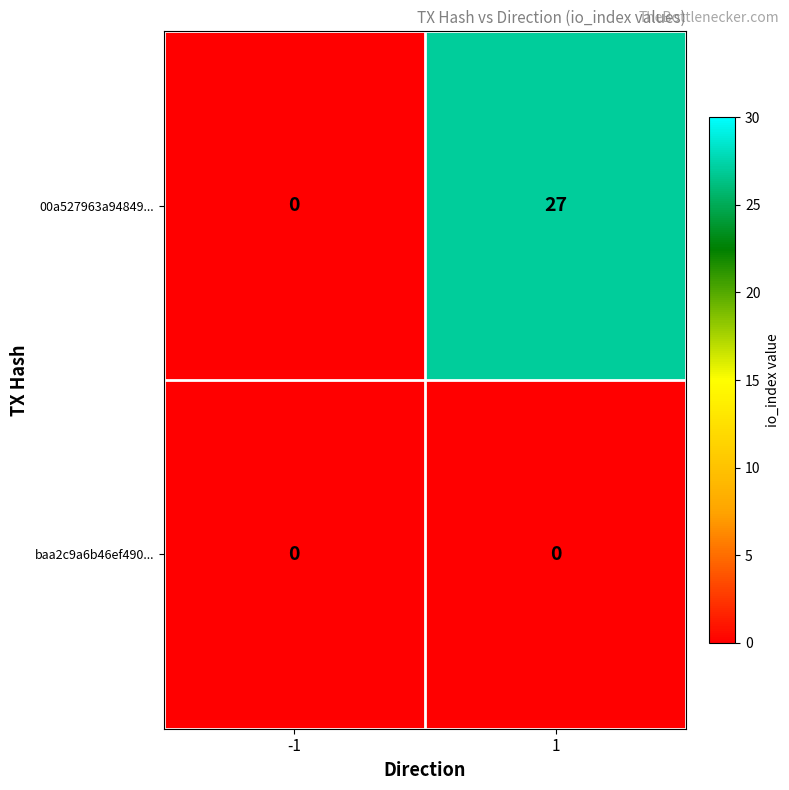

Rank the series at 1 from highest to lowest value.

00a527963a94849..., baa2c9a6b46ef490...